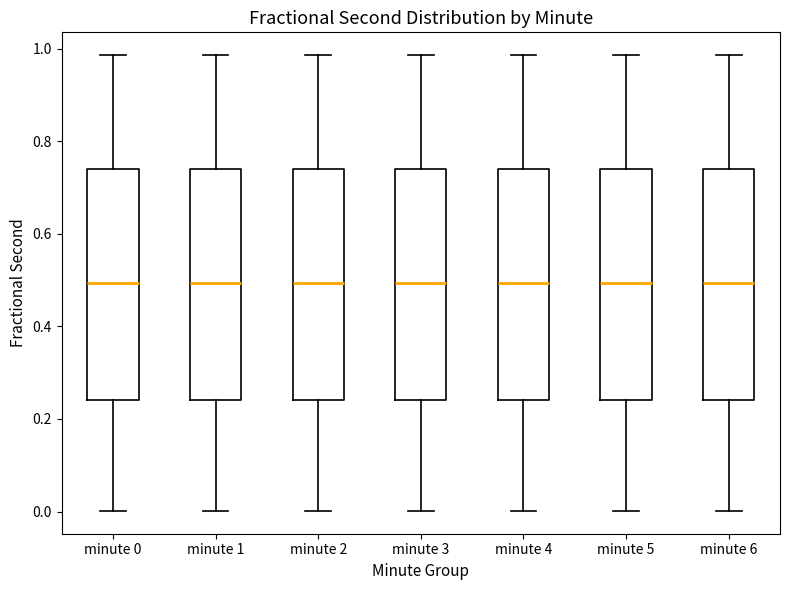

Reading left to right, read every box against the y-axis: the position of its median line, the range the box covers, and the ends of its whiskers. The values are not printed on the chart, so give them approximately, as read against the axis.

minute 0: median 0.50, box 0.24 to 0.74, whiskers 0.00 to 0.98
minute 1: median 0.50, box 0.24 to 0.74, whiskers 0.00 to 0.98
minute 2: median 0.50, box 0.24 to 0.74, whiskers 0.00 to 0.98
minute 3: median 0.50, box 0.24 to 0.74, whiskers 0.00 to 0.98
minute 4: median 0.50, box 0.24 to 0.74, whiskers 0.00 to 0.98
minute 5: median 0.50, box 0.24 to 0.74, whiskers 0.00 to 0.98
minute 6: median 0.50, box 0.24 to 0.74, whiskers 0.00 to 0.98